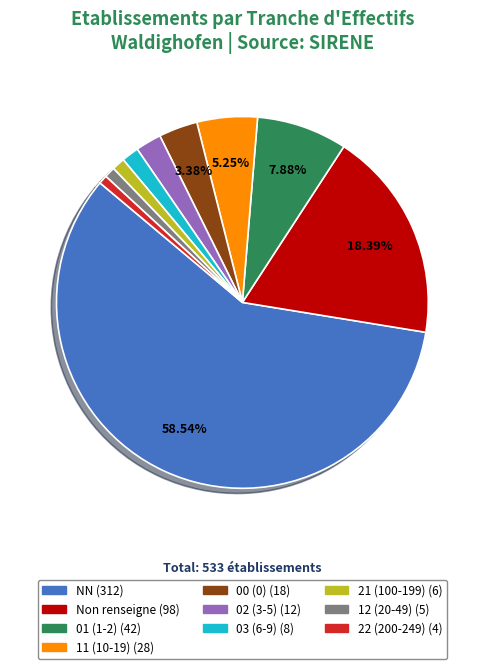

Is there any slice that represents more than half of the pie?

Yes